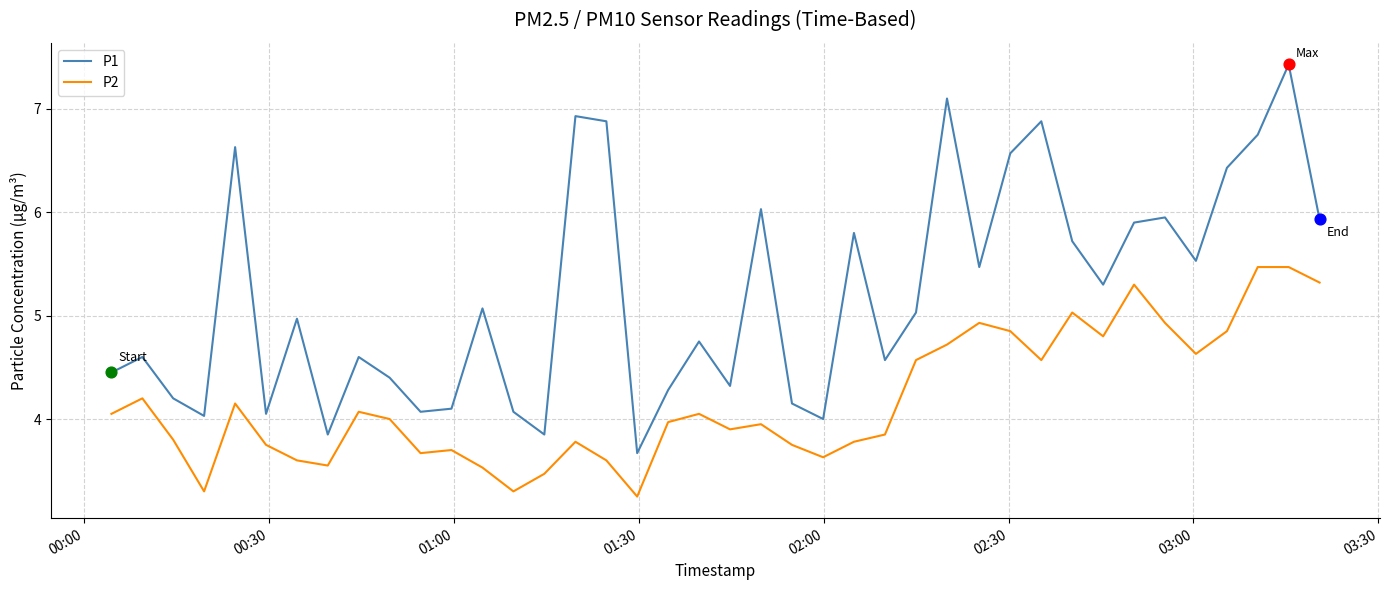

Which series has the largest range (max minus min)?

P1